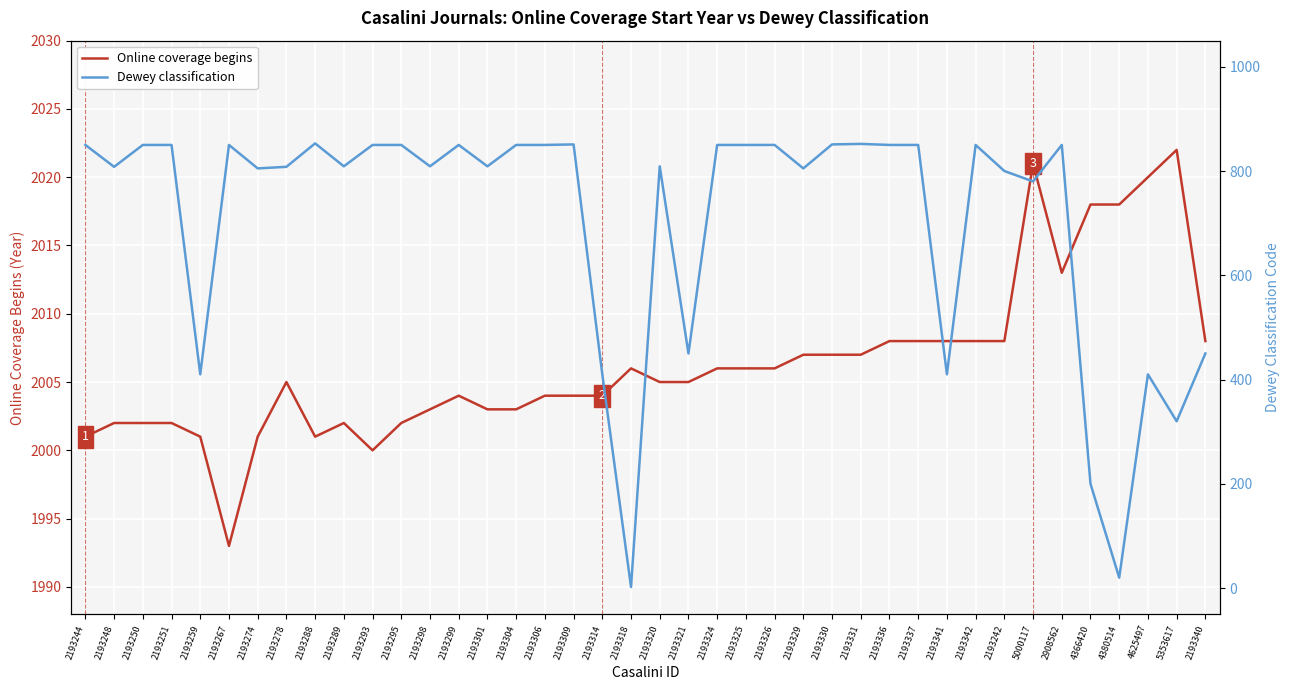

Reading left to right, what are all the values shown in this chart?

Online coverage begins: 2001	2002	2002	2002	2001	1993	2001	2005	2001	2002	2000	2002	2003	2004	2003	2003	2004	2004	2004	2006	2005	2005	2006	2006	2006	2007	2007	2007	2008	2008	2008	2008	2008	2021	2013	2018	2018	2020	2022	2008
Dewey classification: 850	808	850	850	410	850	805	808	853	809	850	850	809	850	809	850	850	851	410	2	809	450	850	850	850	805	851	852	850	850	410	850	800	780	850	200	20	410	320	450